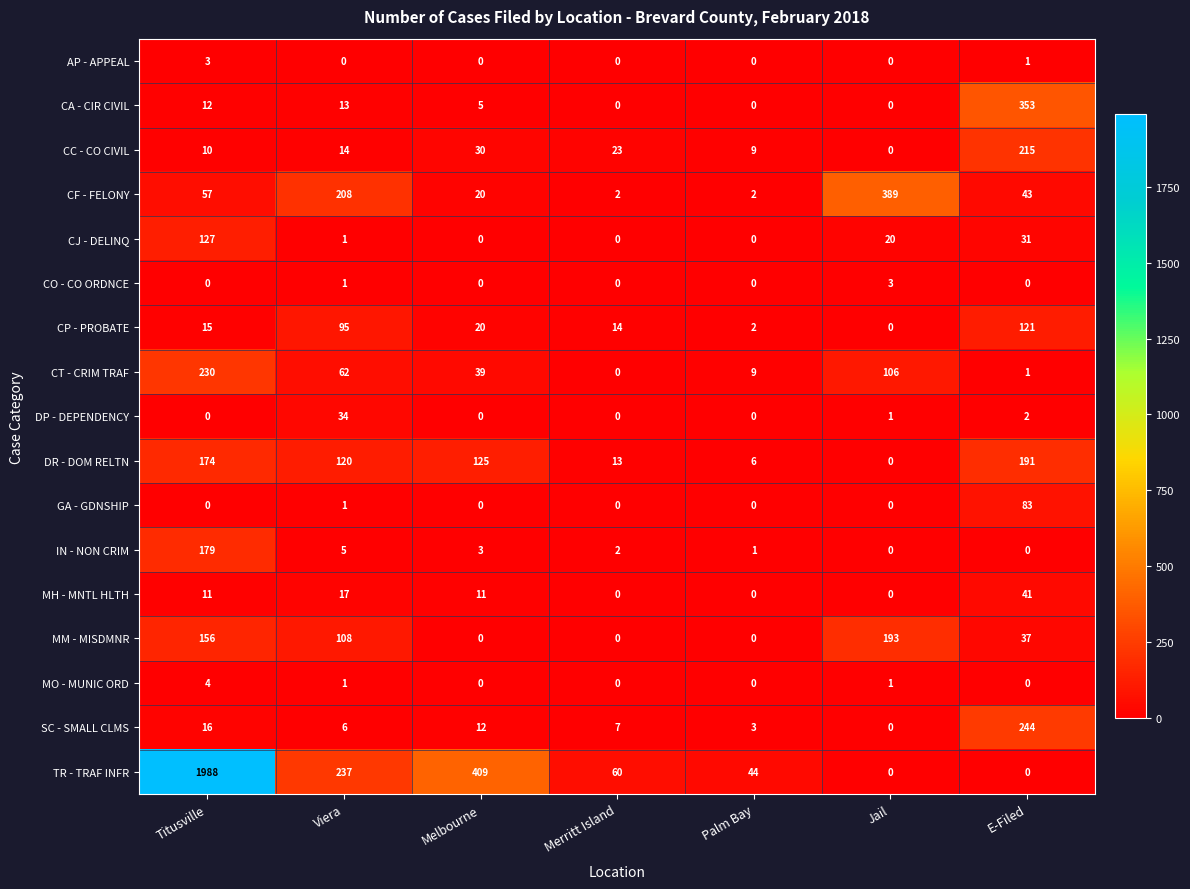

At which label is CJ - DELINQ closest to 63?

E-Filed